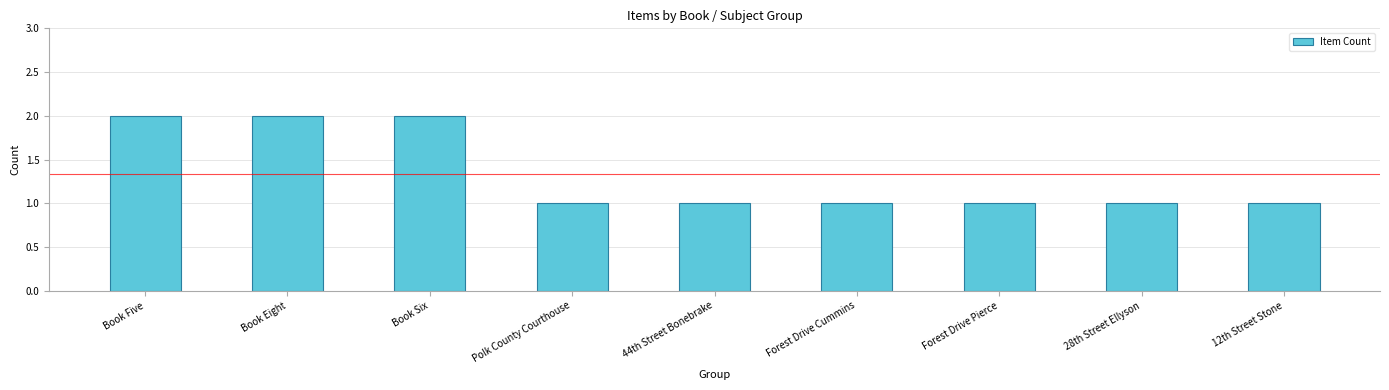

What is the label of the 9th bar from the right?

Book Five